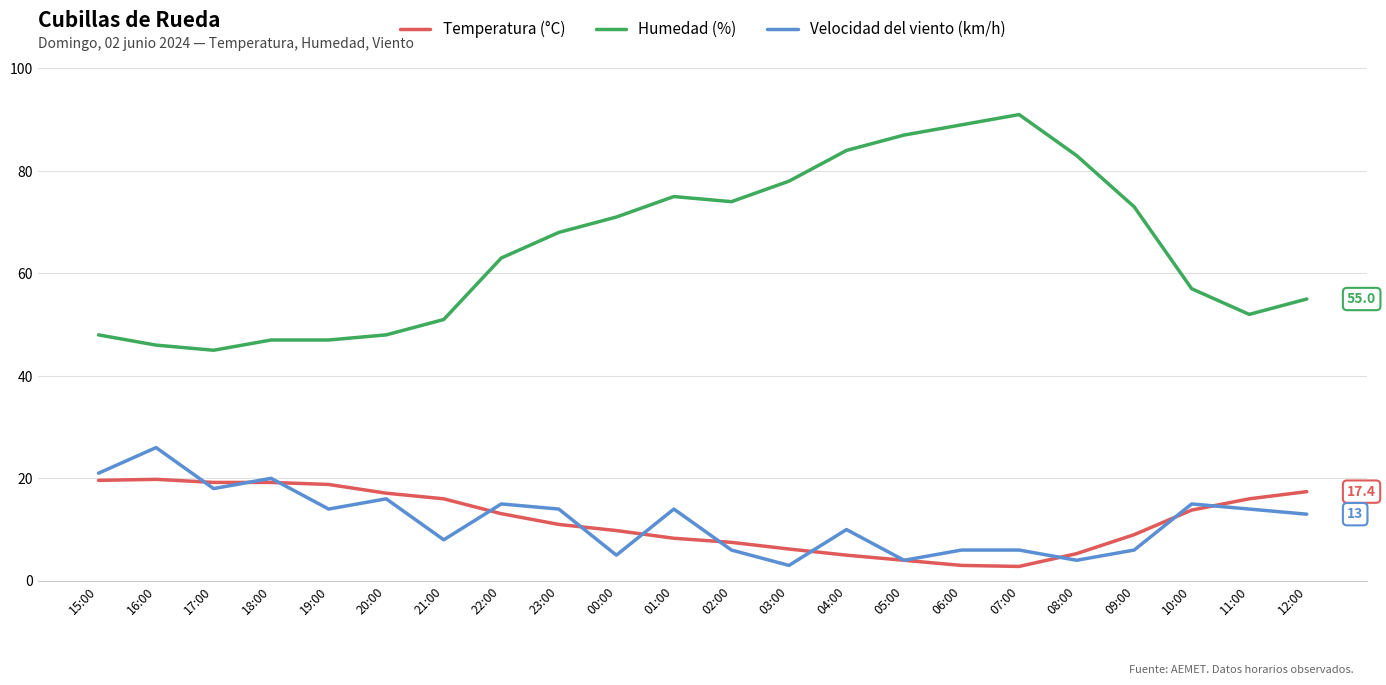

Which series has the widest spread of values?

Humedad (%)